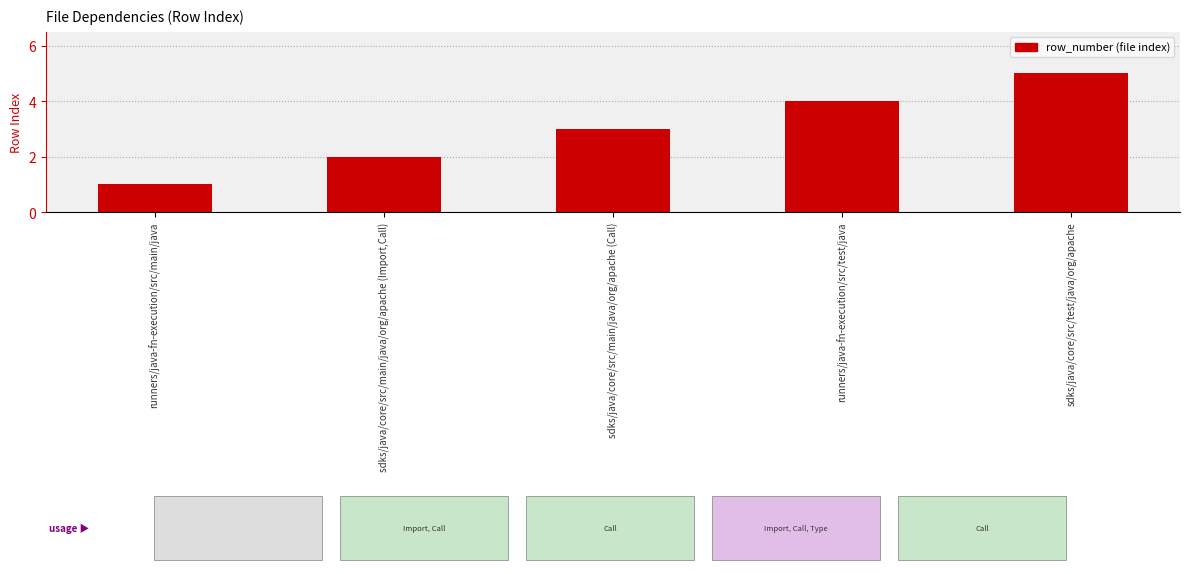

What is the label of the 2nd bar from the right?

runners/java-fn-execution/src/test/java